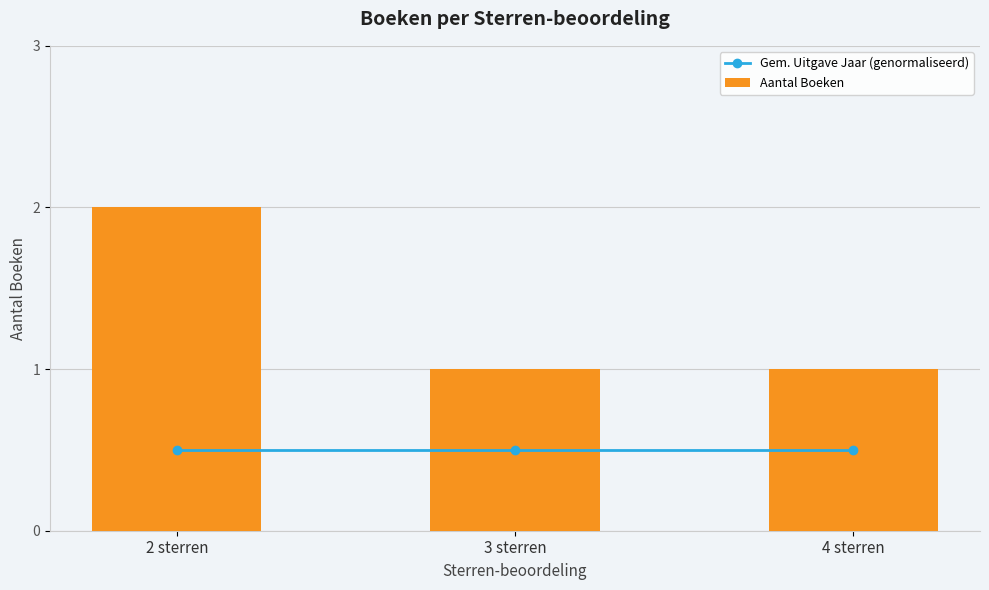

What is the value of the Aantal Boeken bar at the 1st from the left?

2